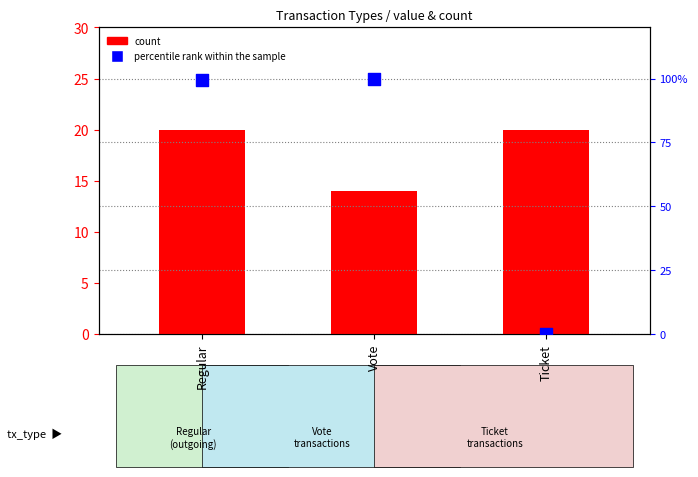

Which series contains the highest Y value?

percentile rank within the sample